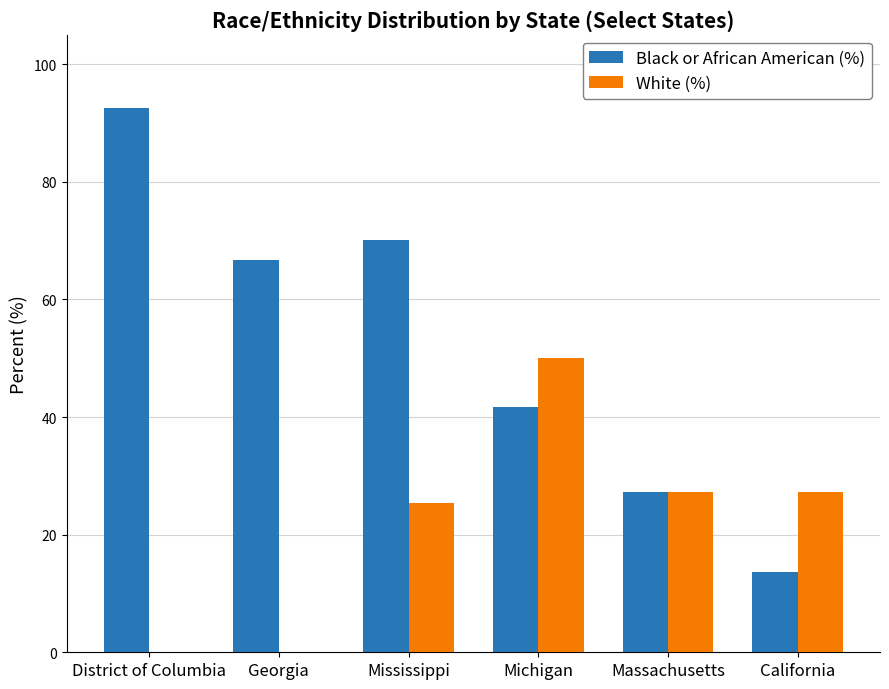

Reading left to right, extract all data points from this chart.

Black or African American (%): 92.5	66.7	70.2	41.7	27.3	13.6
White (%): 0.0	0.0	25.4	50.0	27.3	27.3